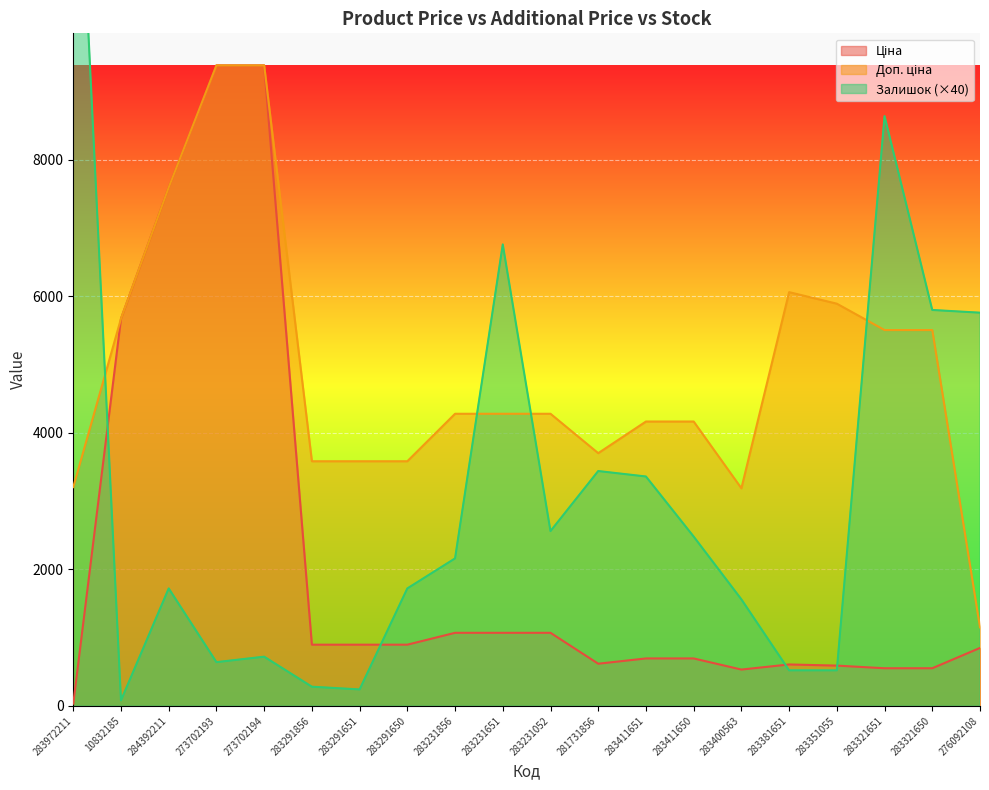

Which category has the highest value in the Залишок series?

283972211